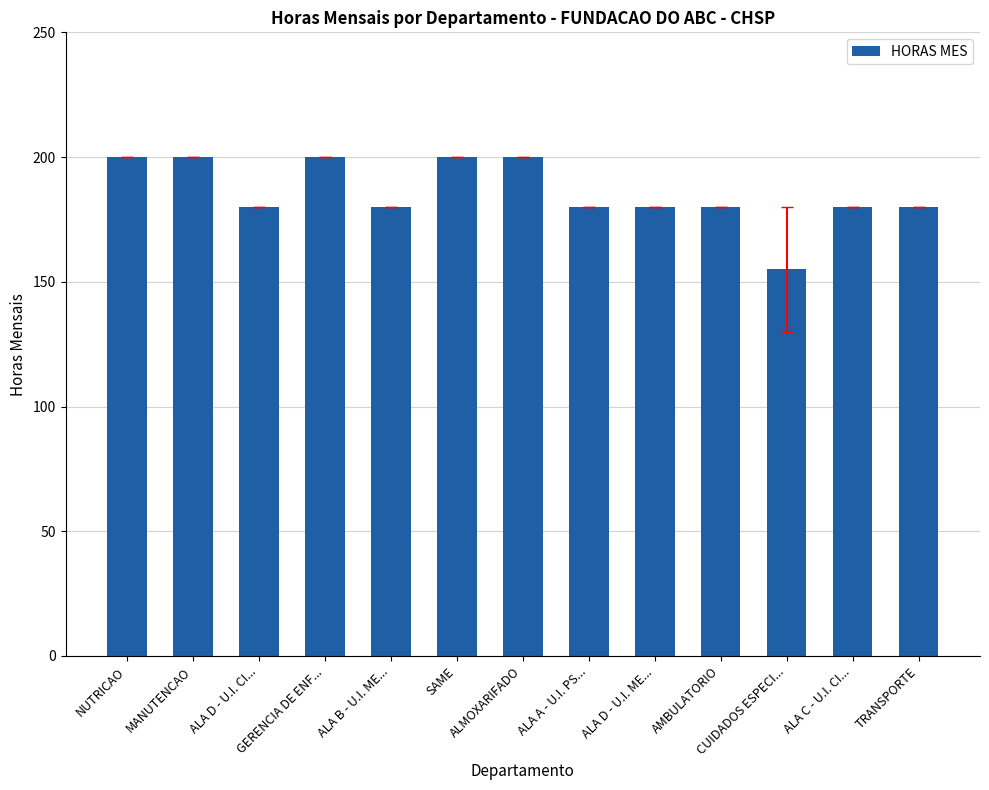

The chart shows a value of 200 at NUTRICAO. True or false?

True